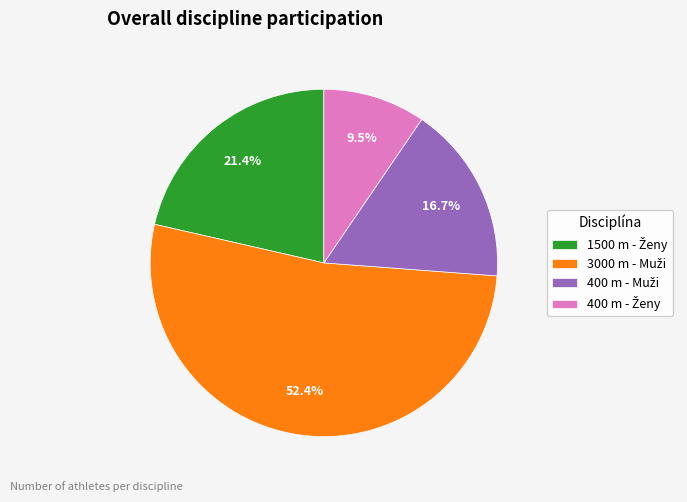

Is there a majority slice in this chart?

Yes